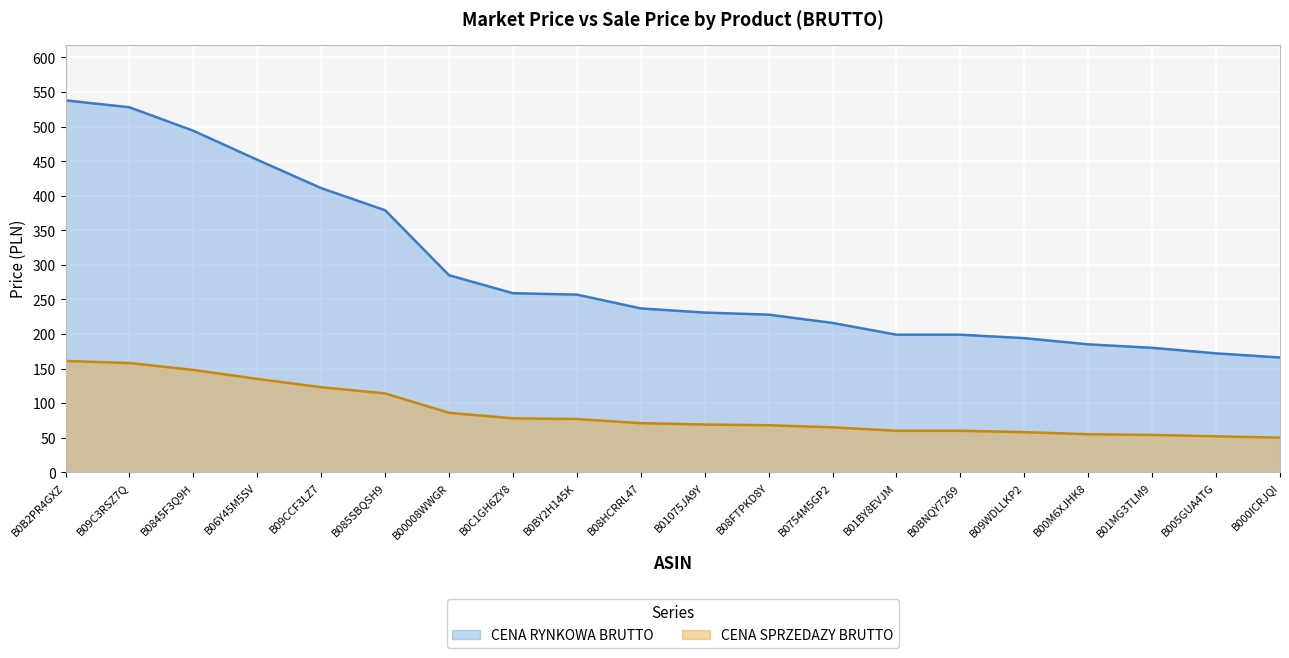

What is the sum of the CENA SPRZEDAZY BRUTTO values at B0B2PR4GXZ and B08HCRRL47?

232